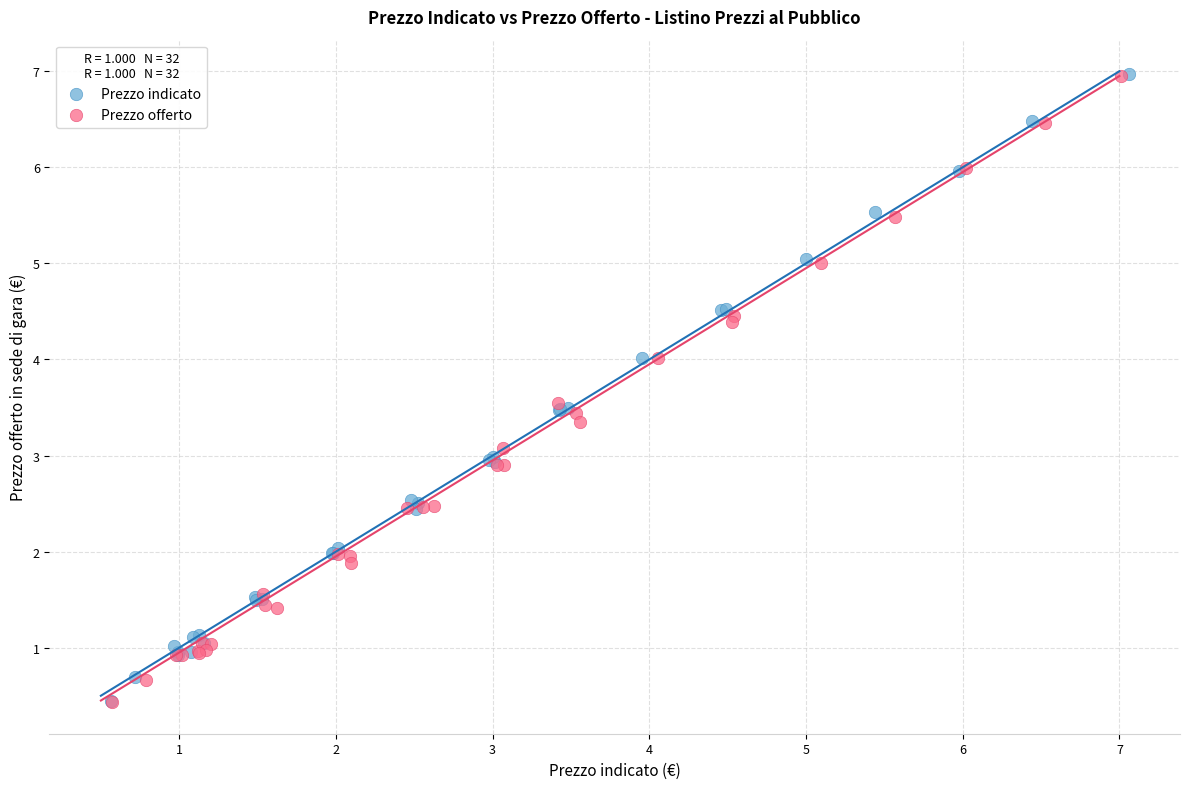

What are all the series names shown in the legend?

Prezzo indicato, Prezzo offerto